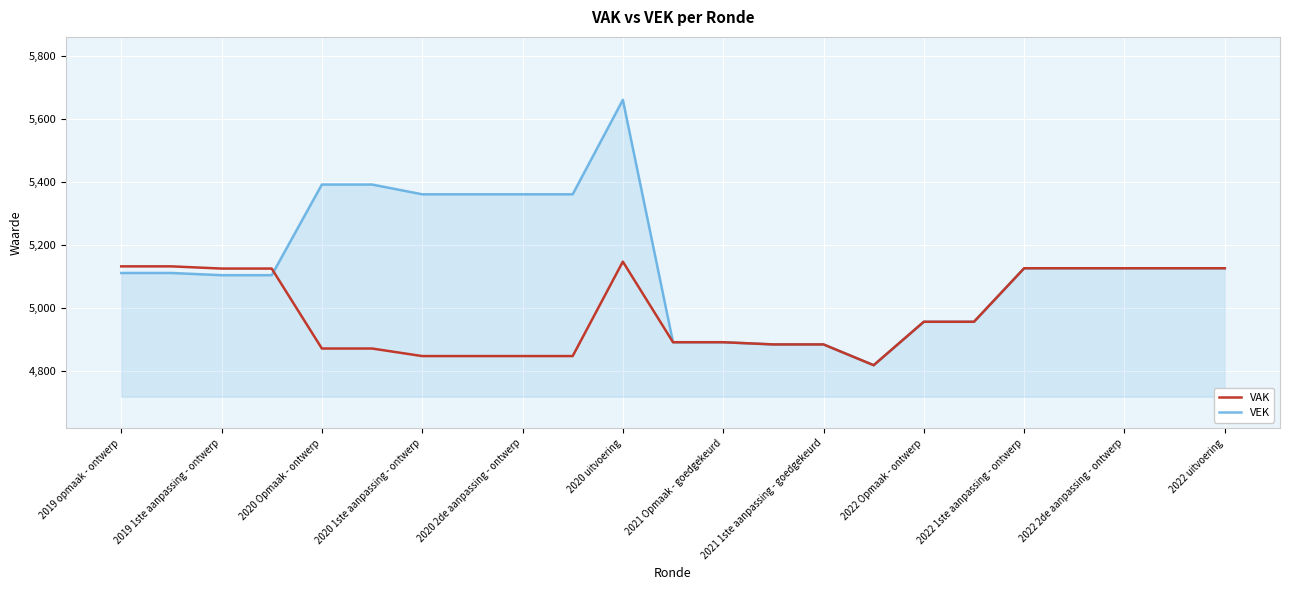

Which series has the largest total across all categories?

VEK